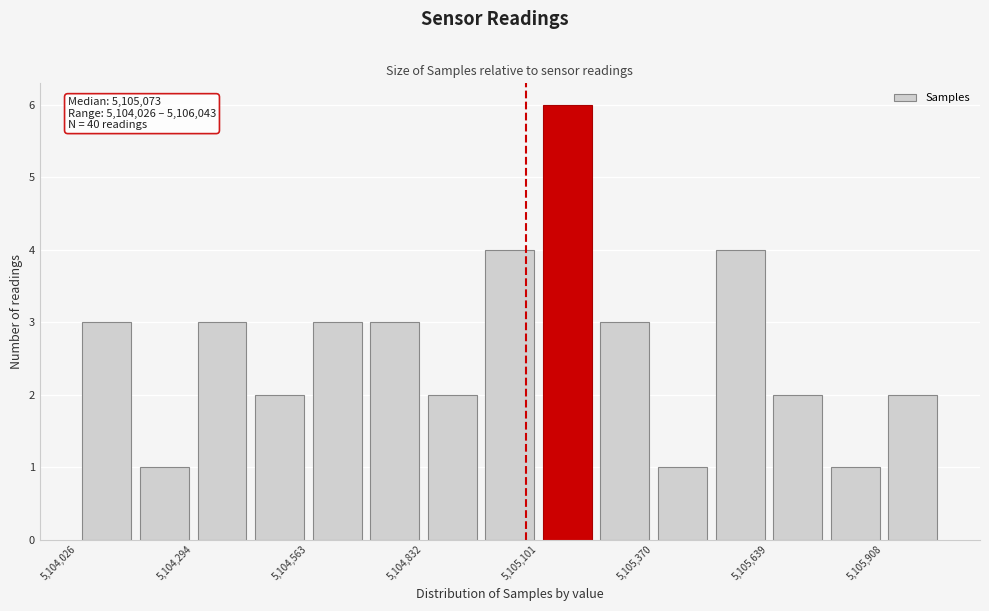

Around what value on the x-axis is the tallest bar? Give the approximate position of its centre, as read against the axis.

5105150